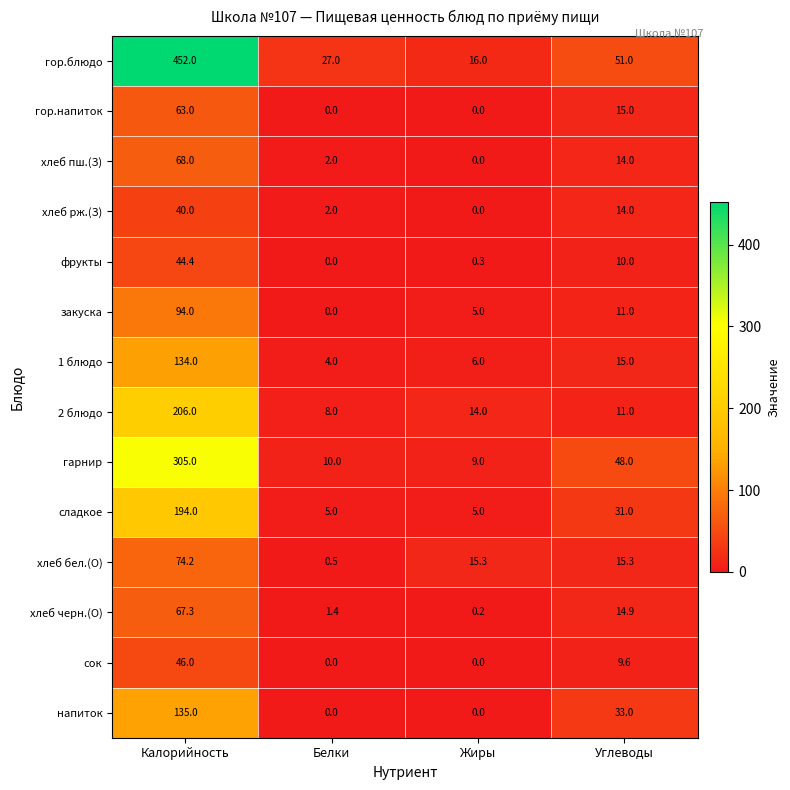

What is the difference between the highest and lowest values at Белки?

27.0